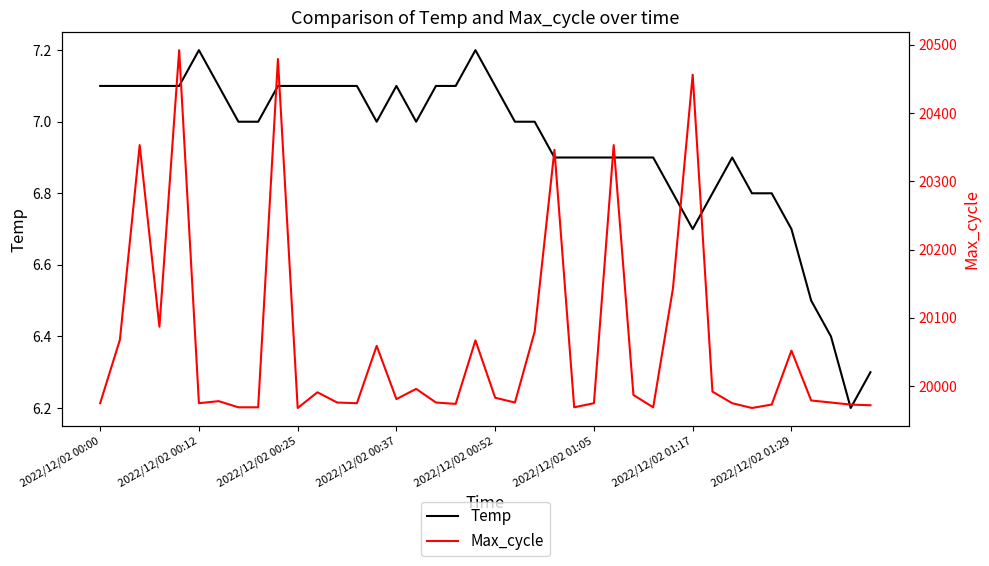

What is the difference between the second highest and minimum values in the Max_cycle series?

511.0